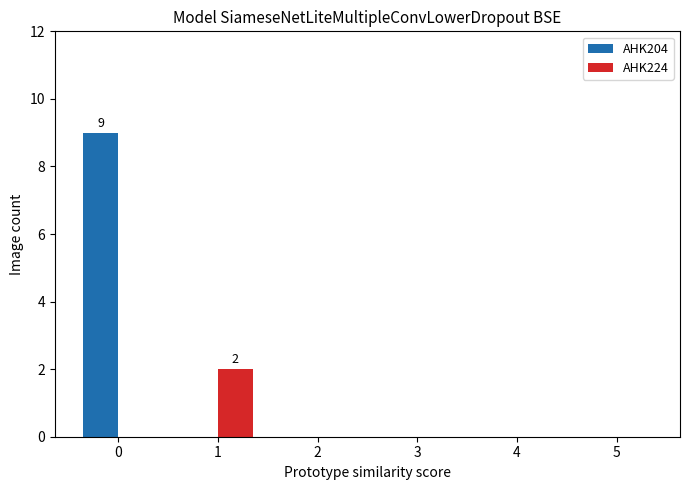

How many data points does each series have?

6